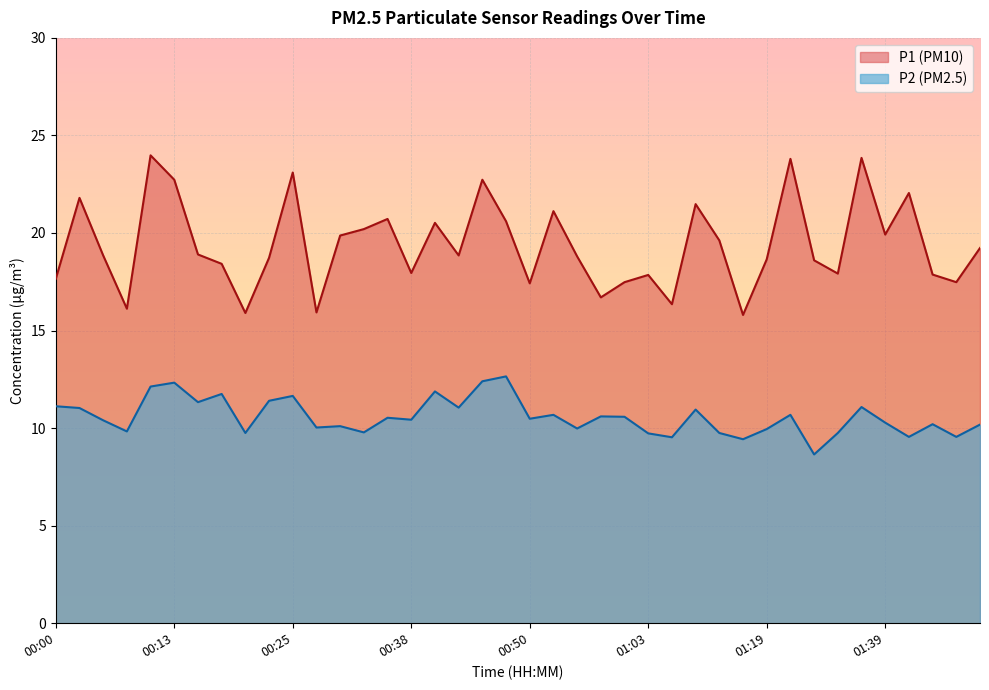

How many lines are shown in the chart?

2